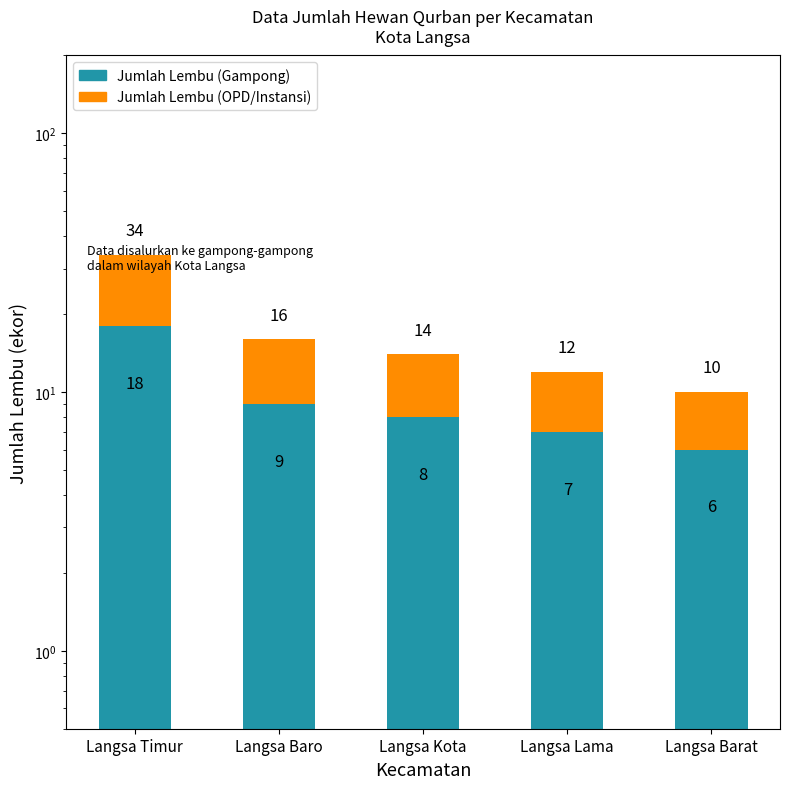

True or false: Jumlah Lembu (OPD/Instansi) has a value of 5 at Langsa Lama.

True